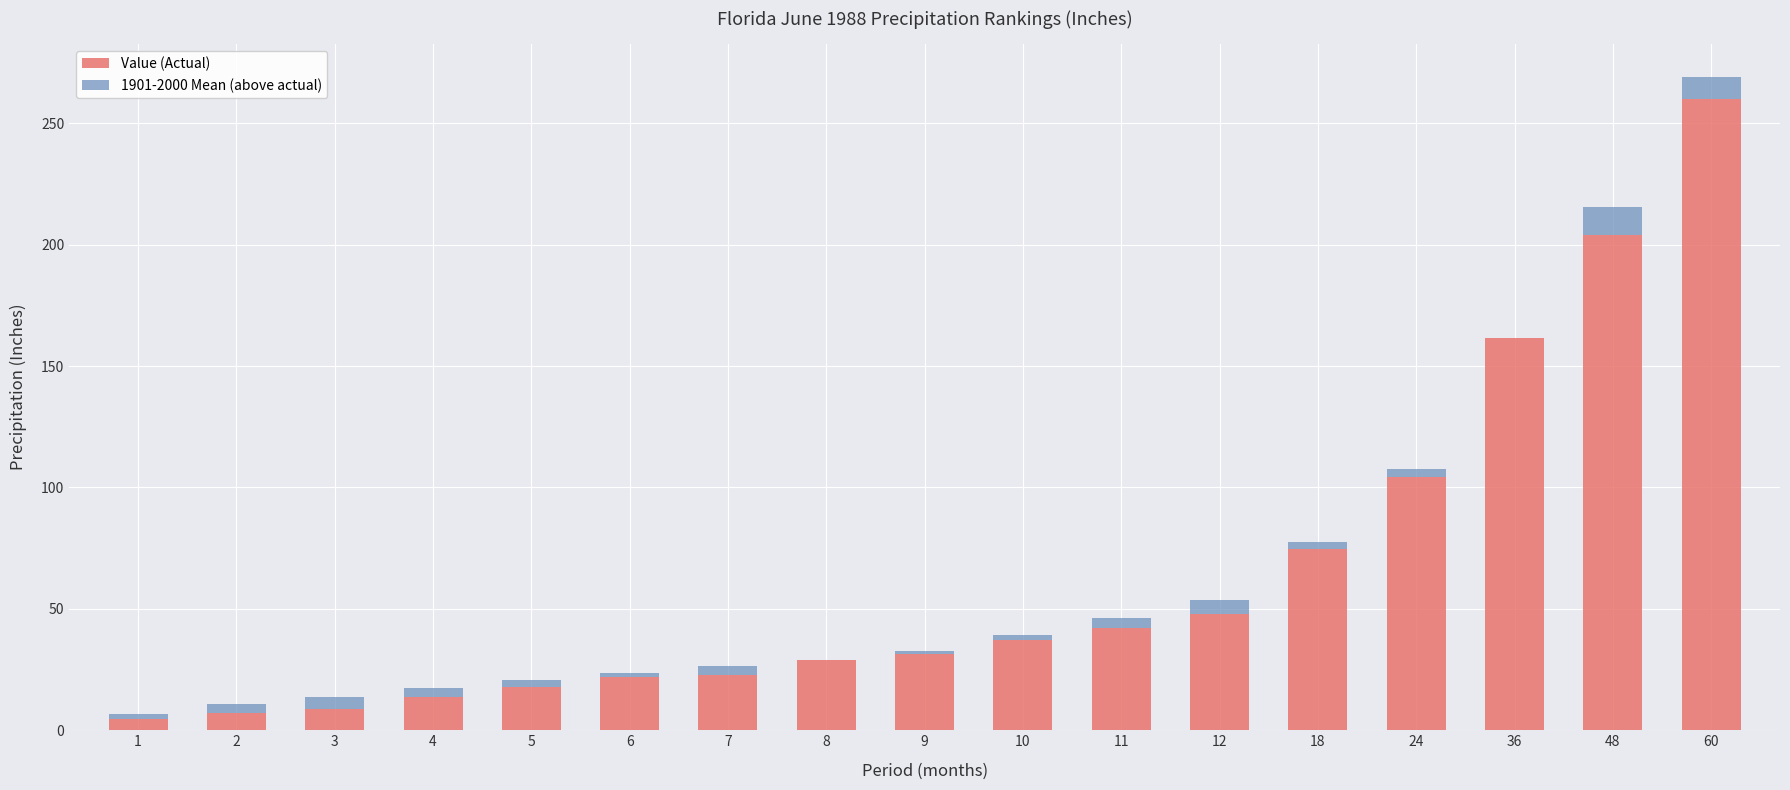

What are all the series names shown in the legend?

Value (Actual), 1901-2000 Mean (above actual)